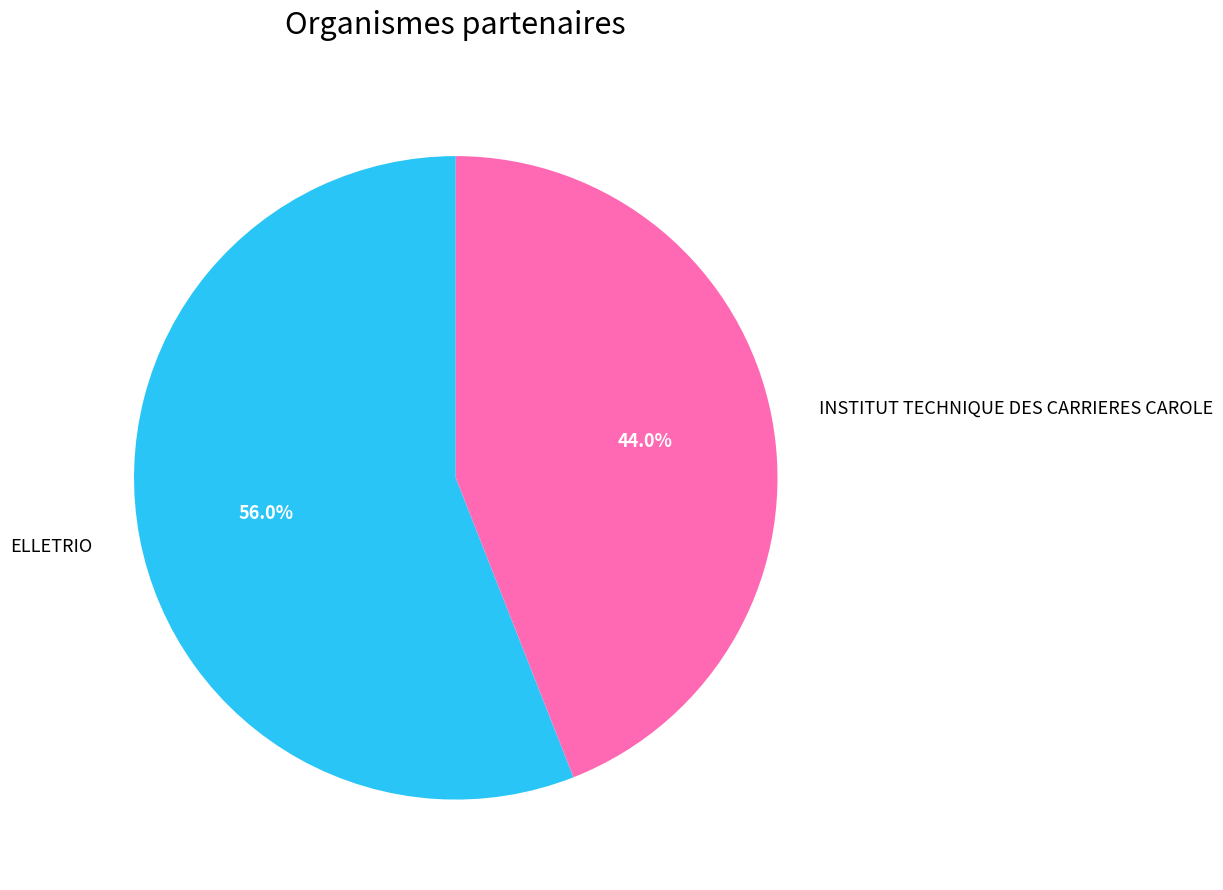

Is there a majority slice in this chart?

Yes